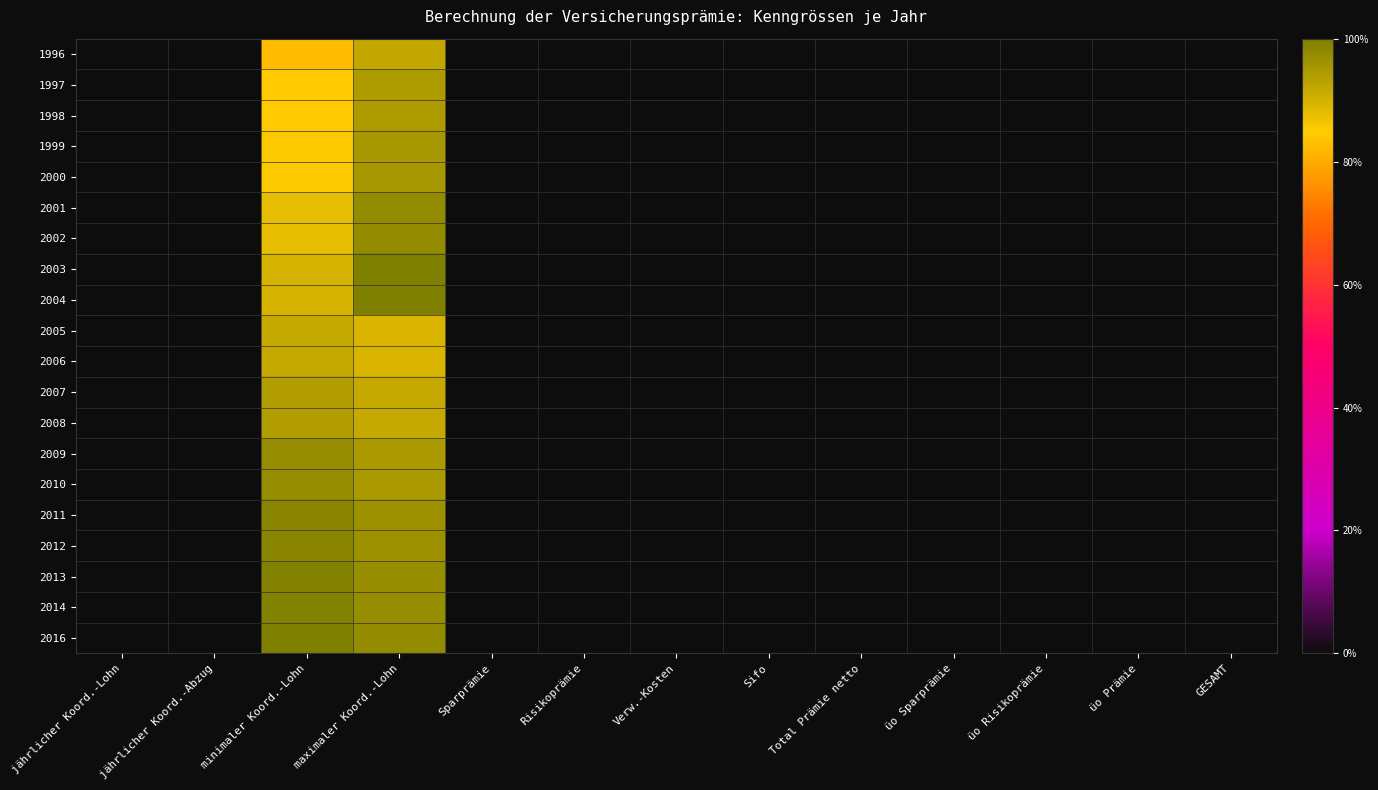

At how many categories does at least one series exceed 0?

2